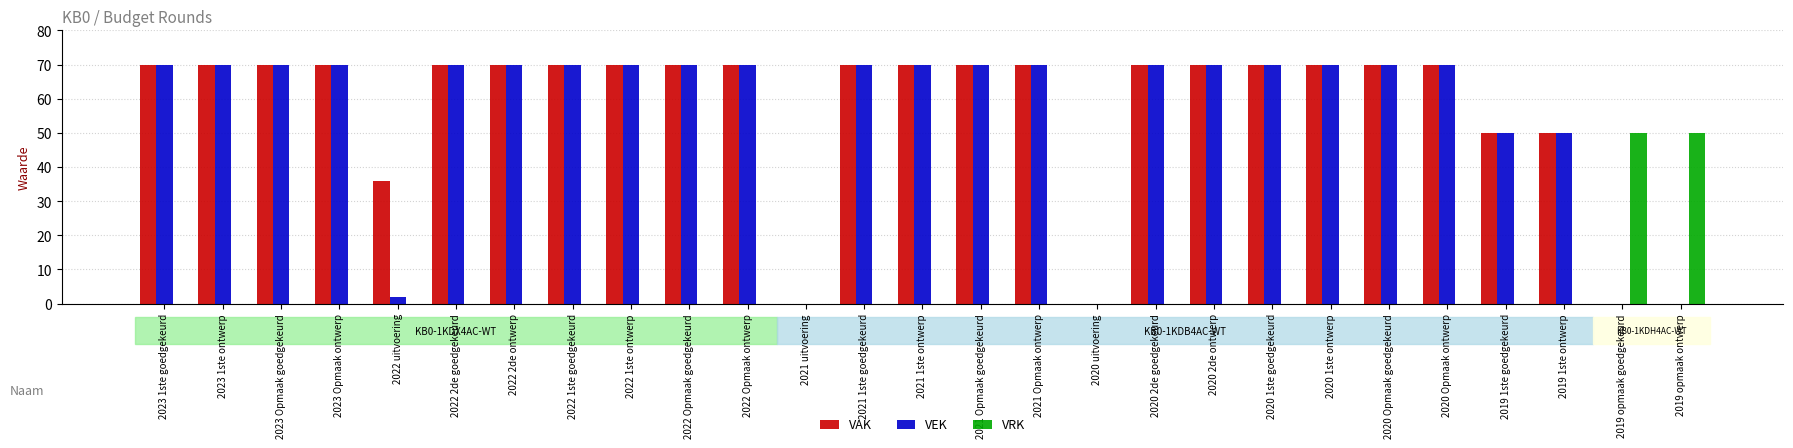

What is the sum of all VEK values?

1502